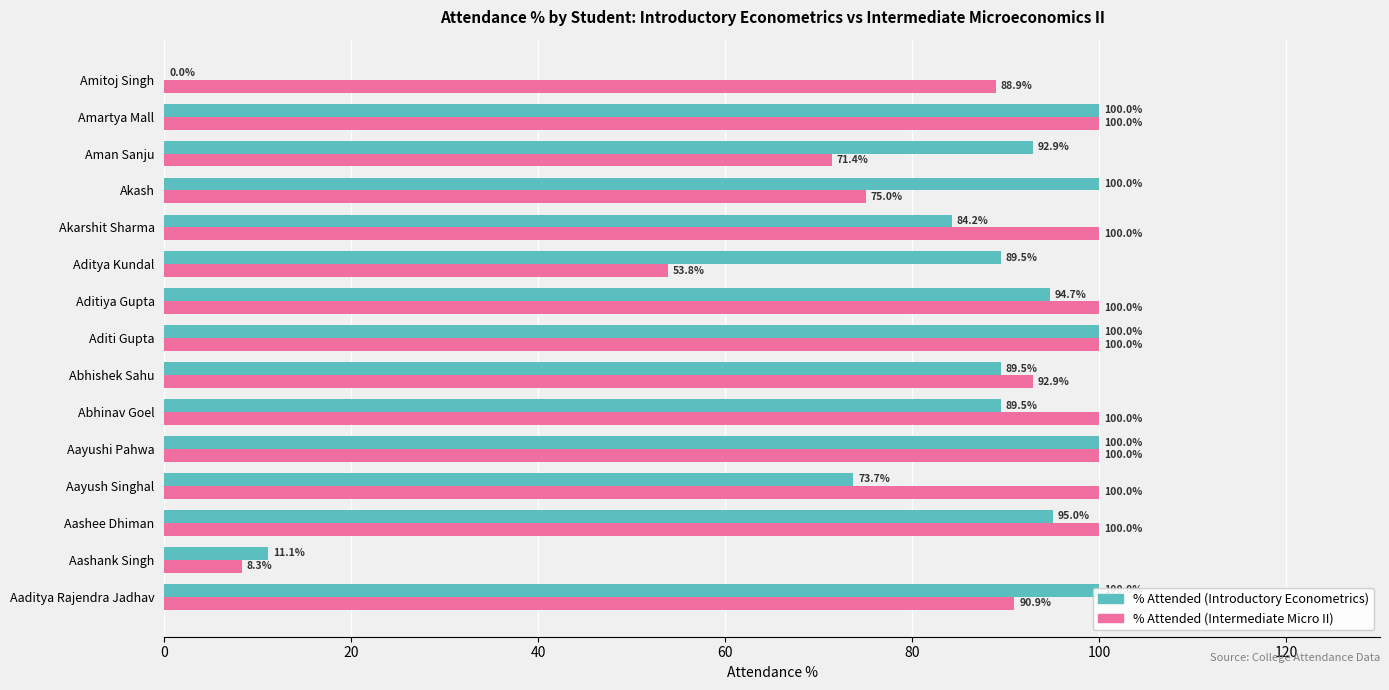

How many bars are there in total?

30